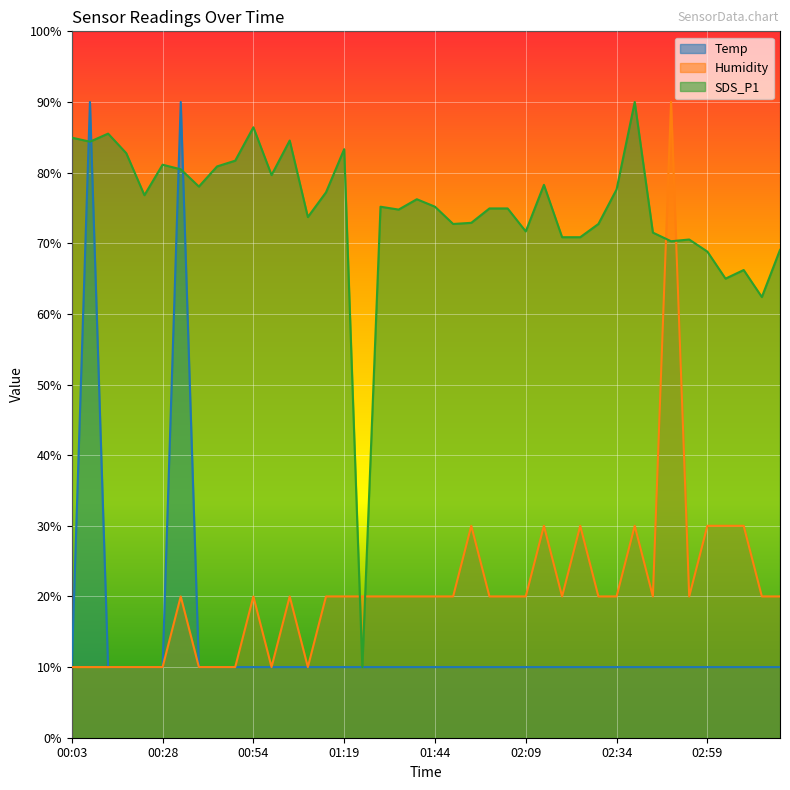

What is the difference between the highest and lowest values at 01:14?

67.2